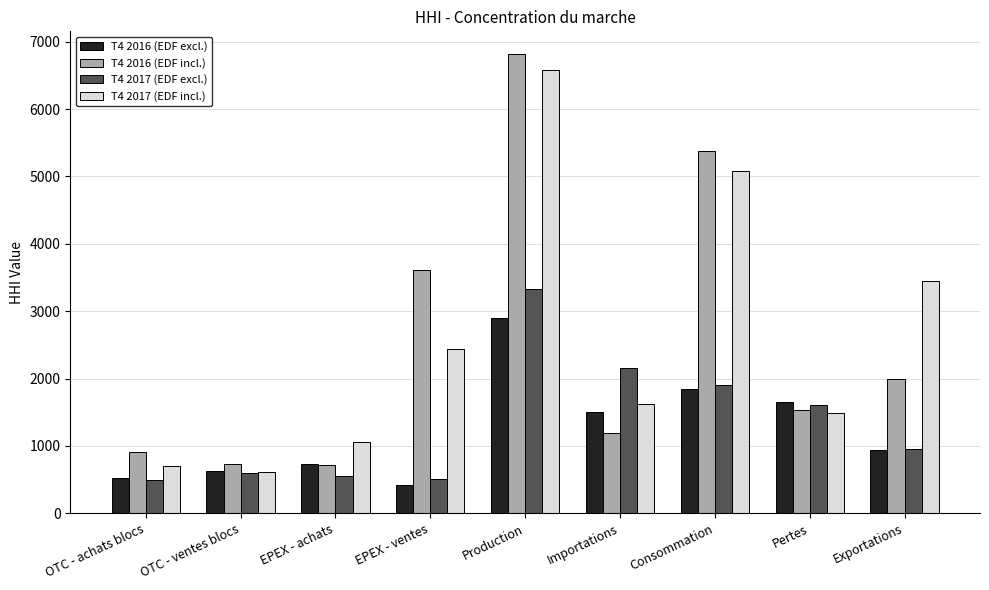

What is the sum of all T4 2017 (EDF excl.) values?

12107